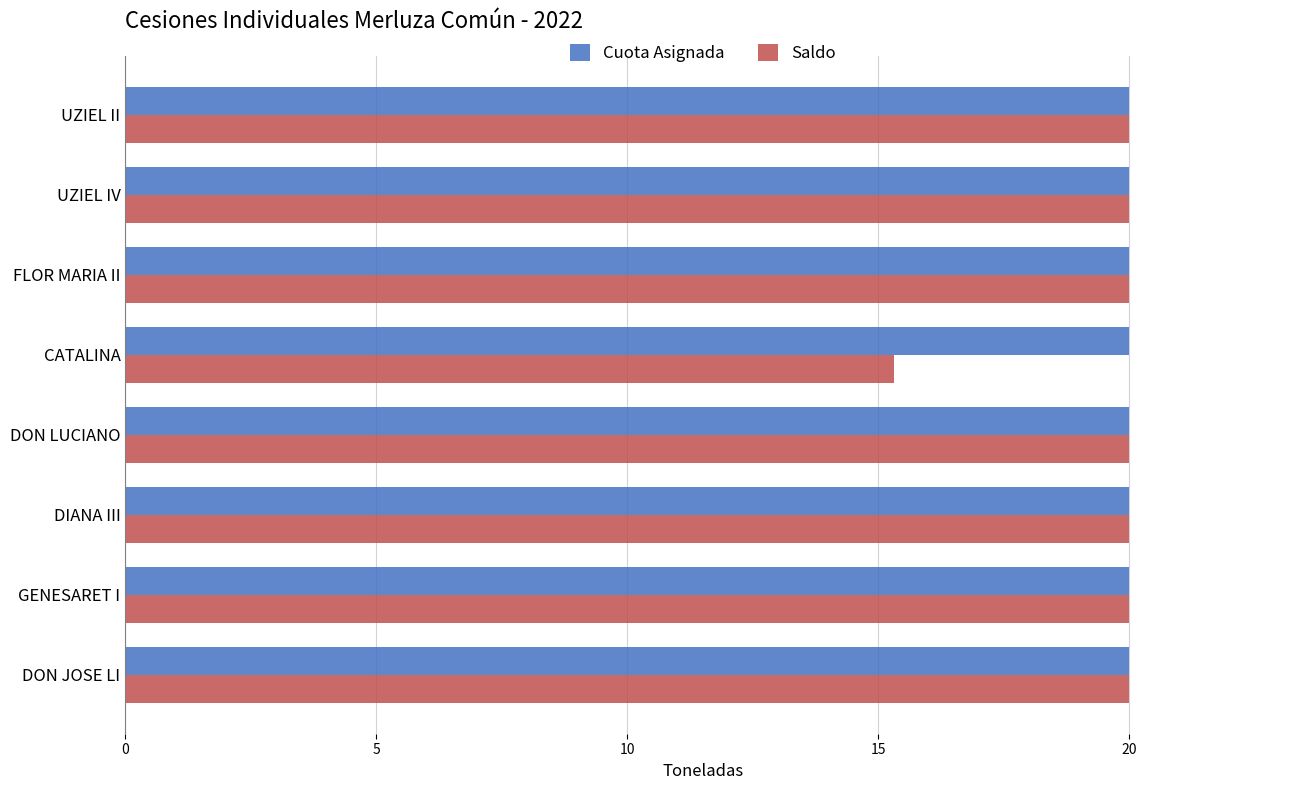

Count the number of categories in the chart.

8